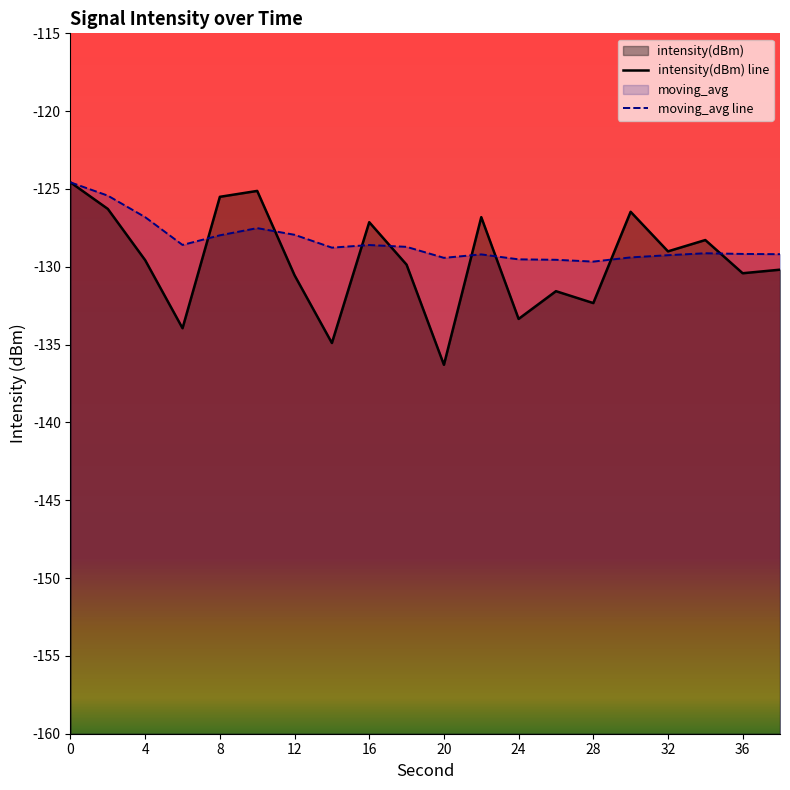

Does the chart have visible grid lines?

No